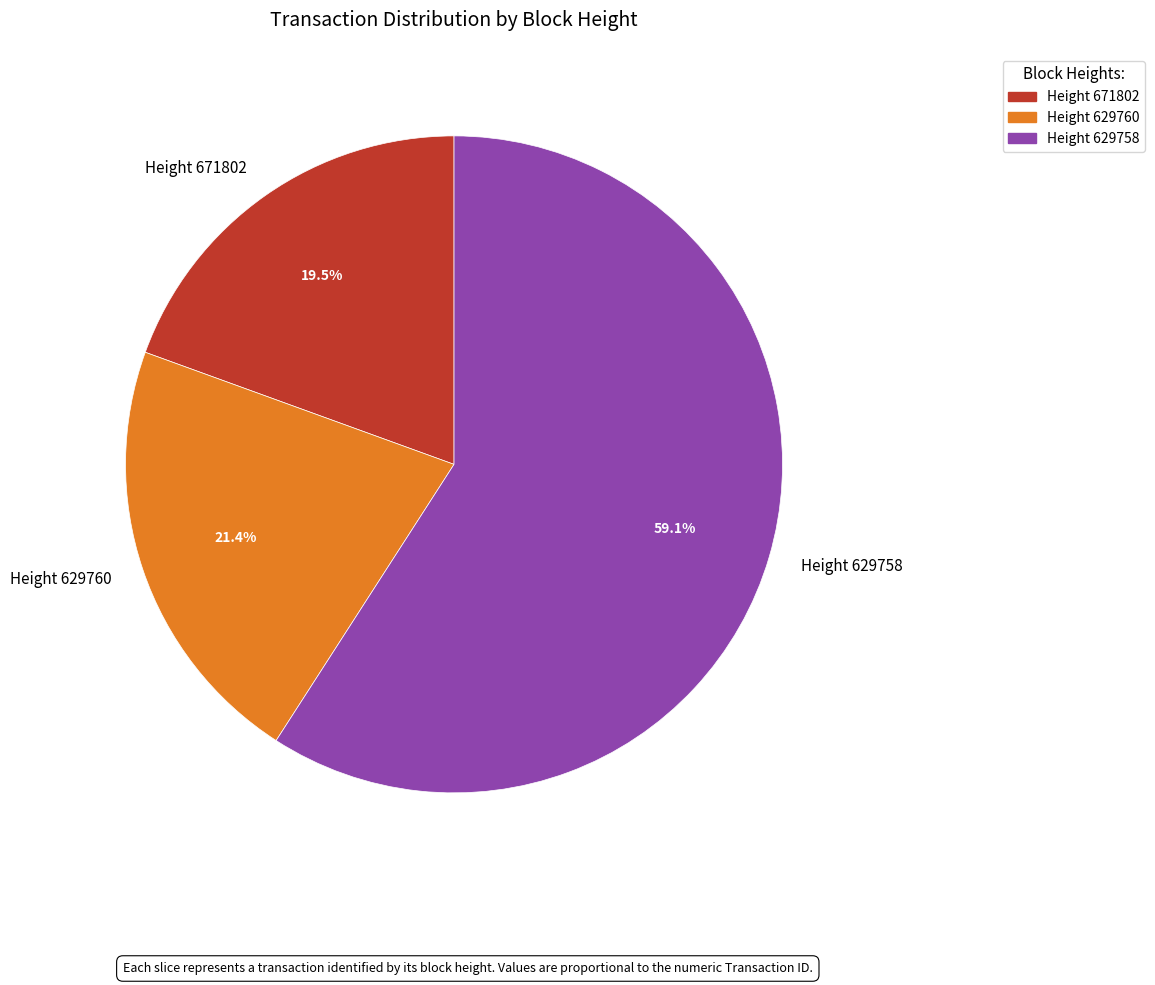

What percentage is NOT represented by Height 629760?

78.6%